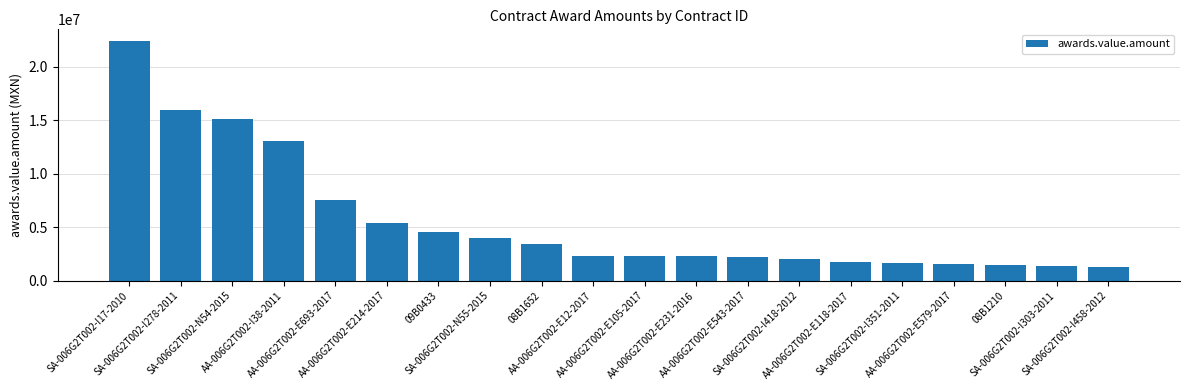

What is the minimum value shown in the chart?

1317605.4